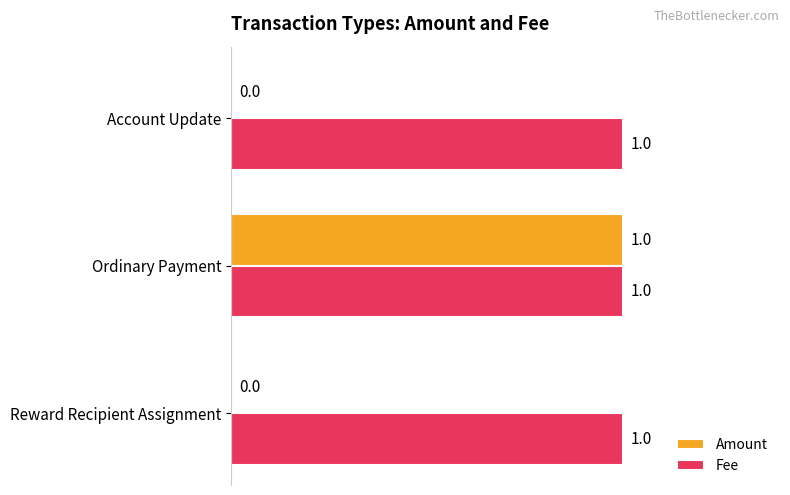

True or false: Amount has a value of 0 at Reward Recipient Assignment.

True